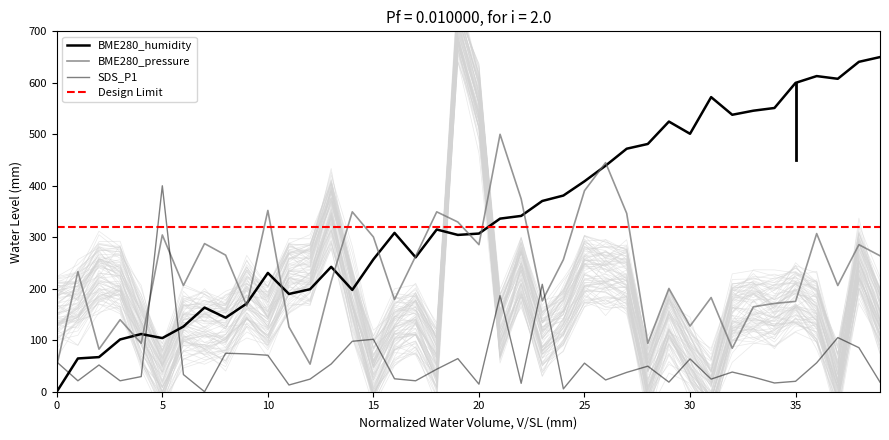

What is the spread (max minus min) of values at 36?

556.9